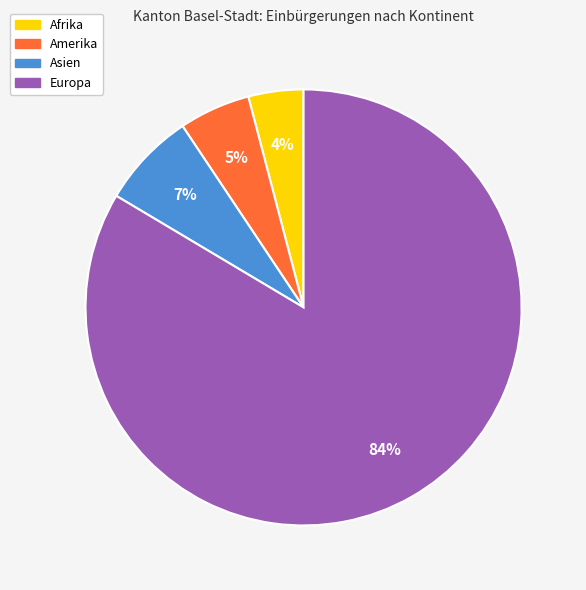

Is there a majority slice in this chart?

Yes